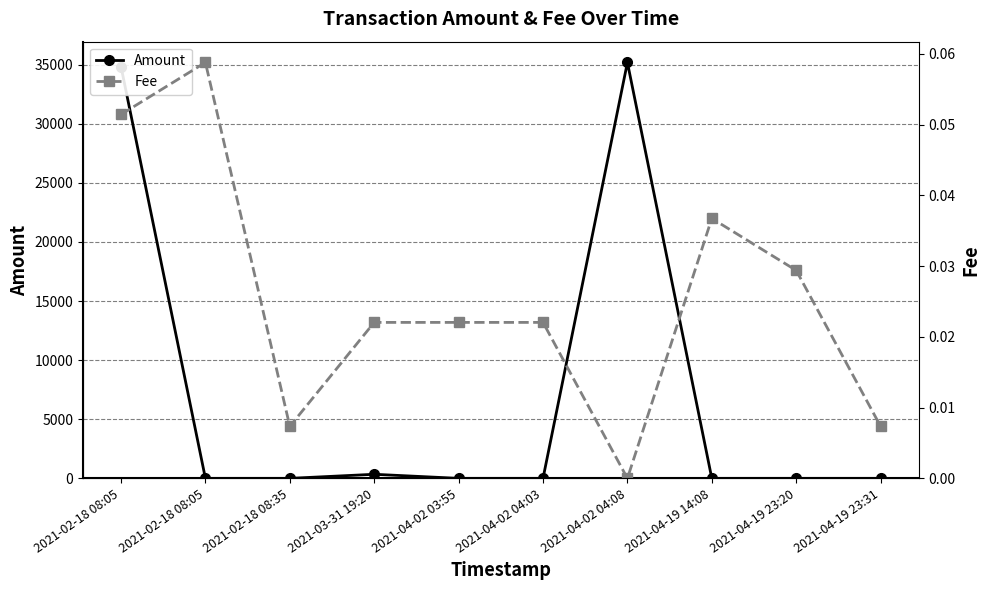

Rank the series at 2021-02-18 08:05 from lowest to highest value.

Fee, Amount